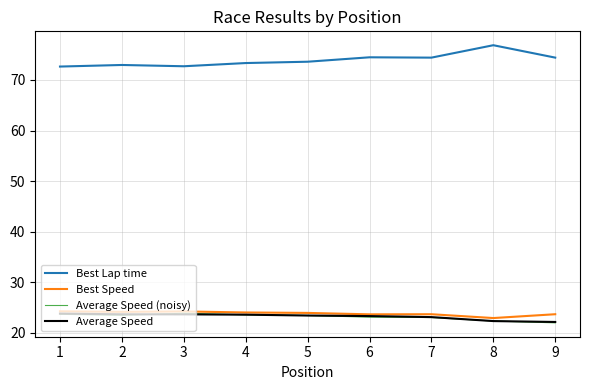

True or false: Best Speed has a value of 9.9 at 3.

False